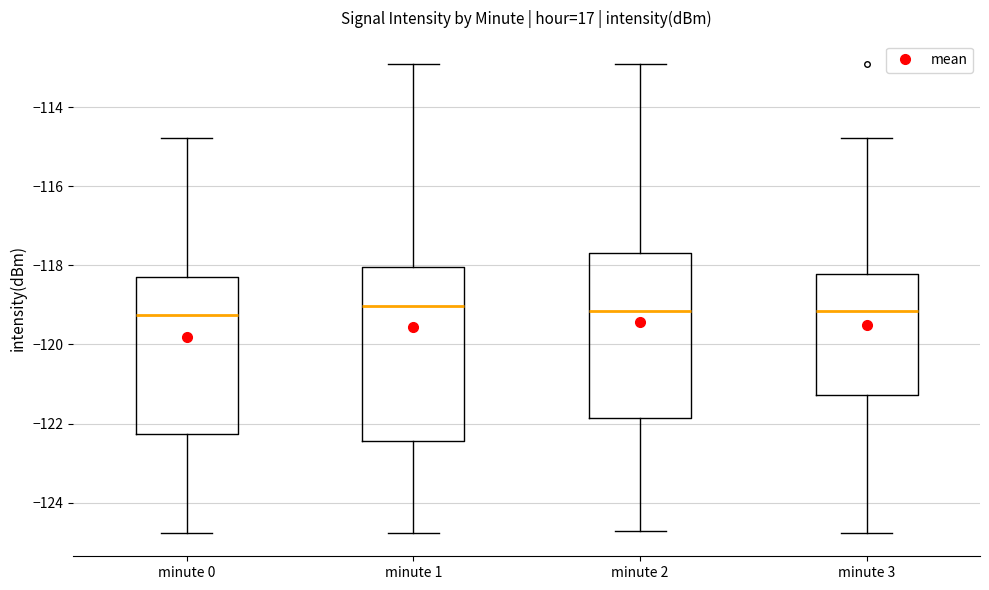

Comparing the boxes themselves (not the whiskers), which one is the tallest?

minute 1